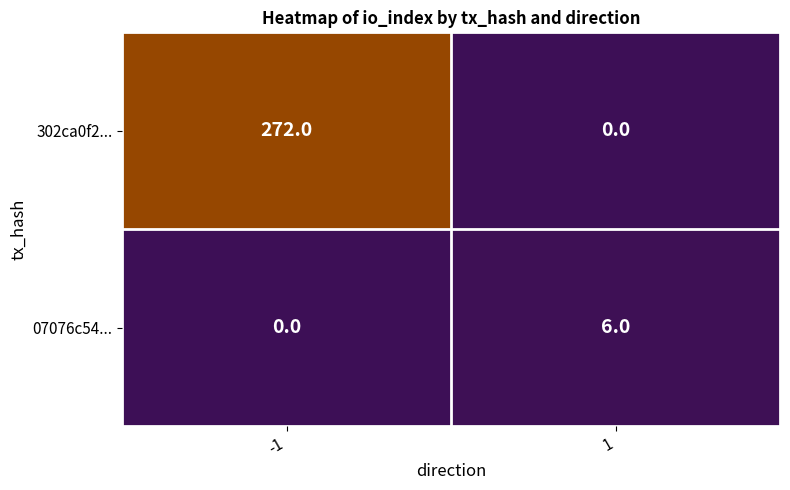

Read the 302ca0f2... value at -1, to the nearest 50.

250